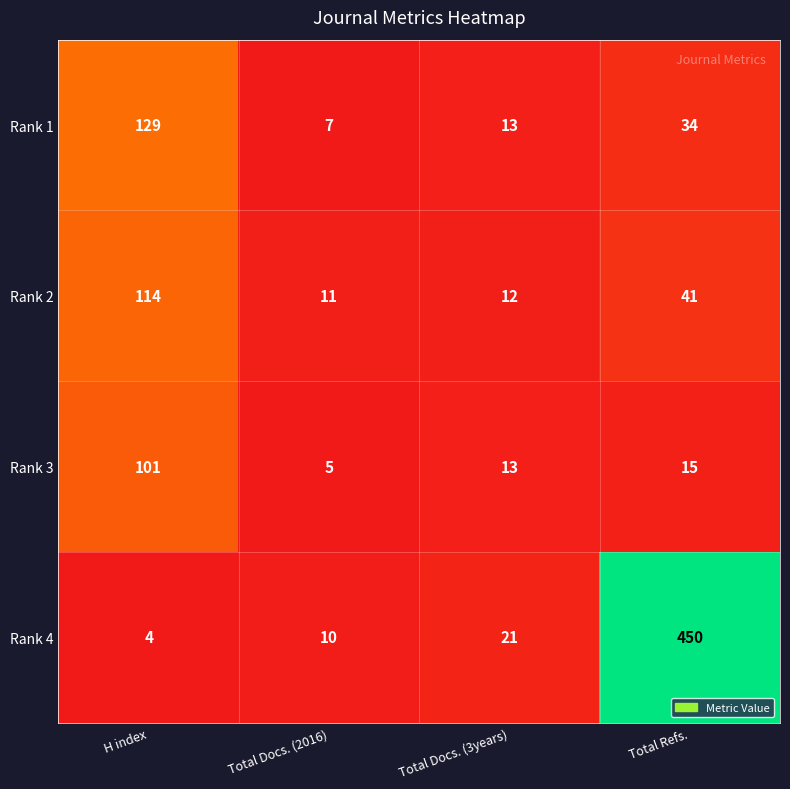

What is the difference between the highest and lowest values at Total Docs. (3years)?

9